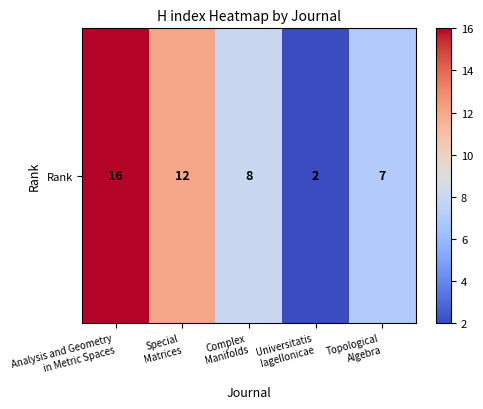

Which label corresponds to the smallest value in the chart?

Universitatis
Iagellonicae